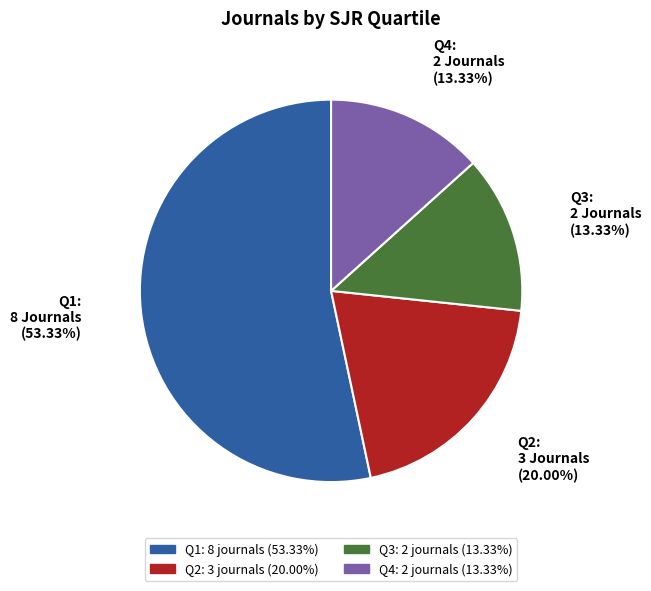

How many segments does this pie chart have?

4